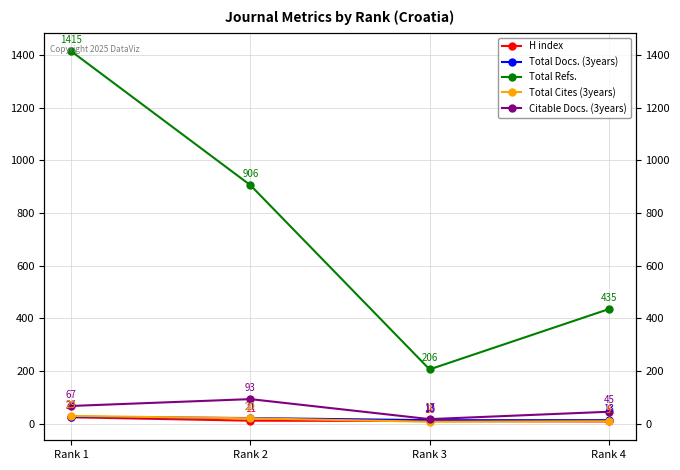

How many times do Total Cites (3years) and H index cross each other?

2